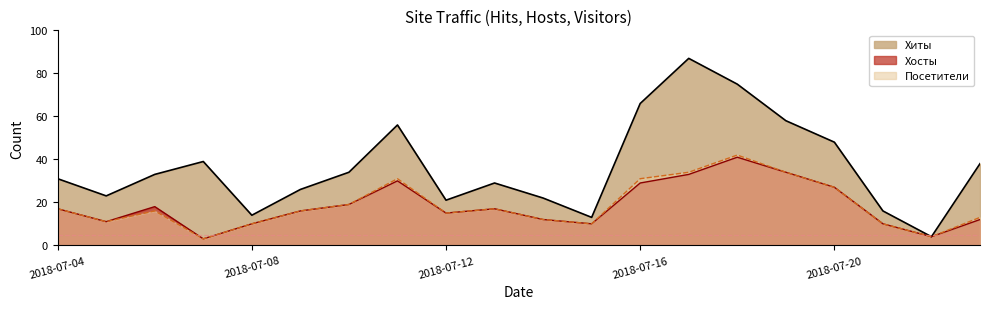

At which label does Хосты first exceed 17?

2018-07-06